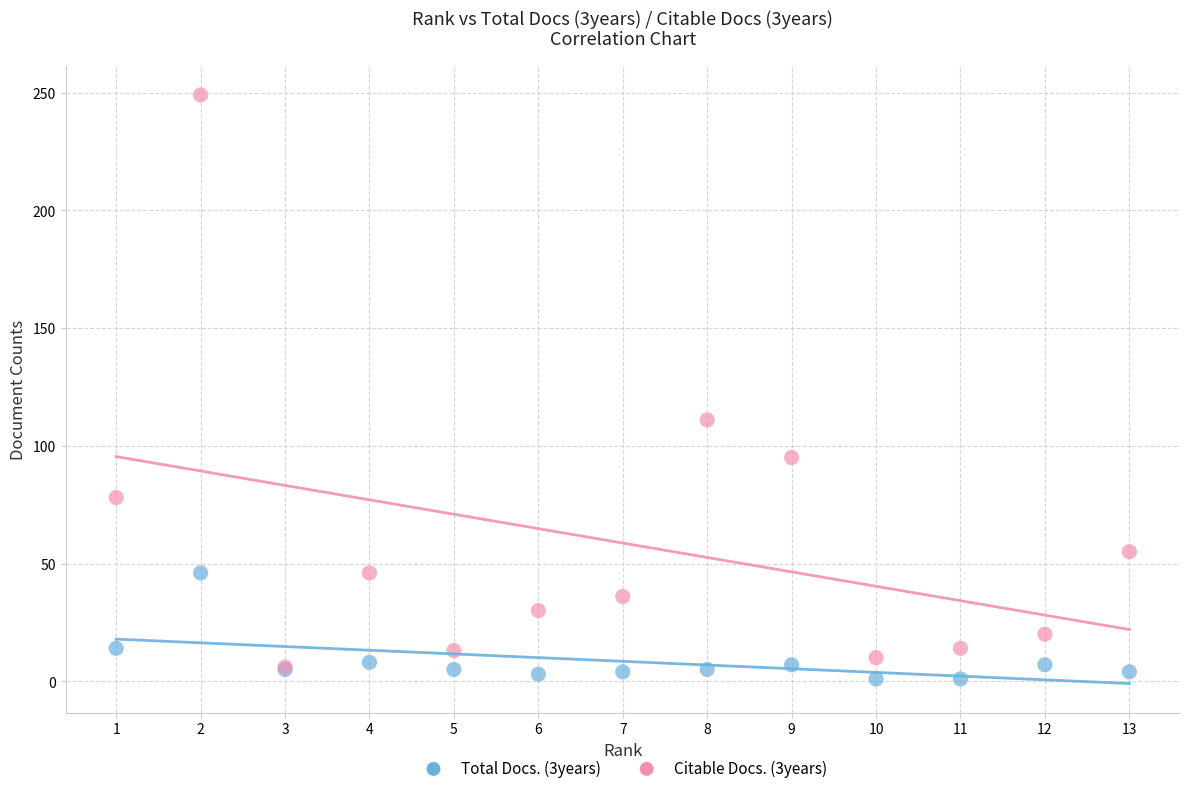

Across all series, what Y value is closest to 125?

111